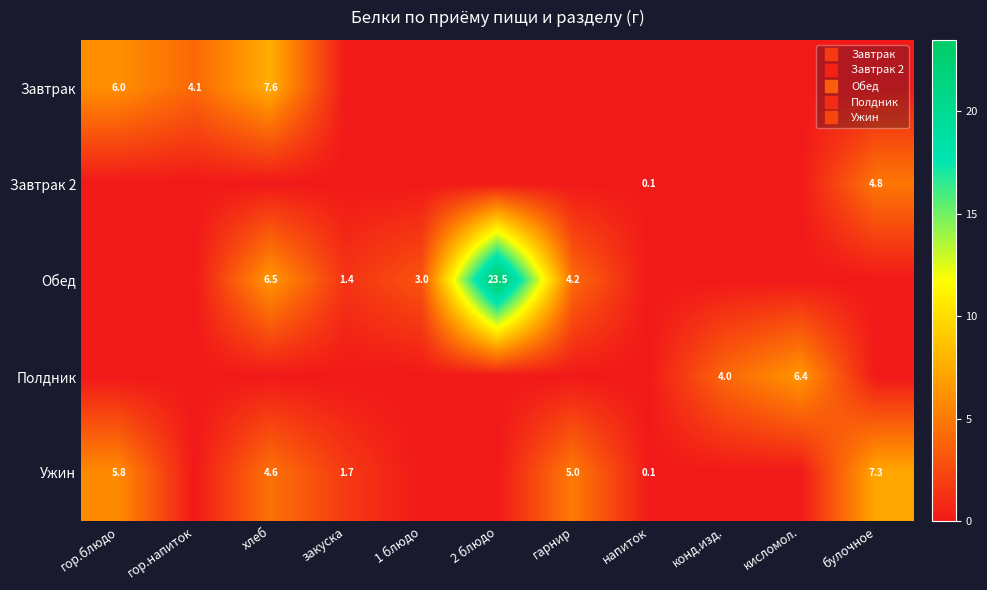

At закуска, list the series in order from largest to smallest.

Ужин, Обед, Завтрак, Завтрак 2, Полдник